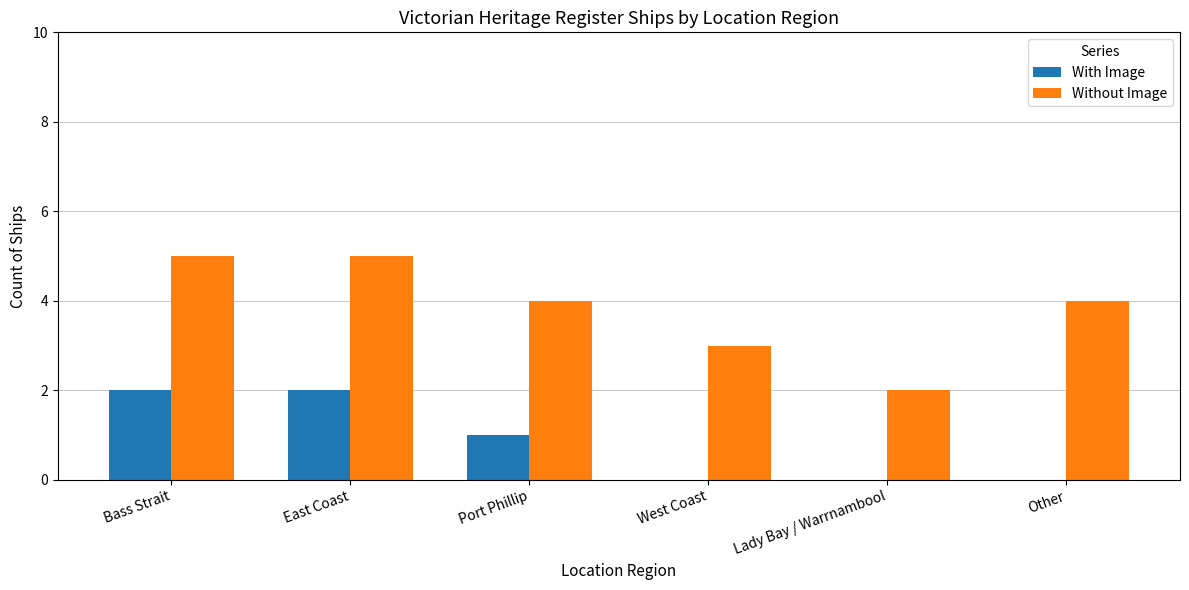

What is the total value across all series at East Coast?

7